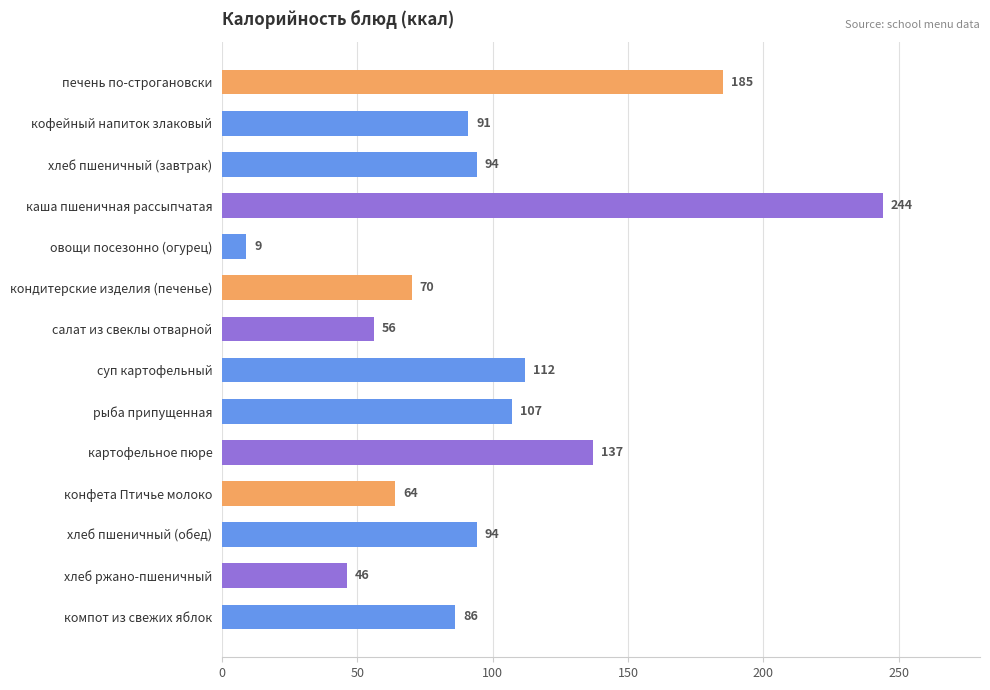

True or false: the data shows 185 at печень по-строгановски.

True